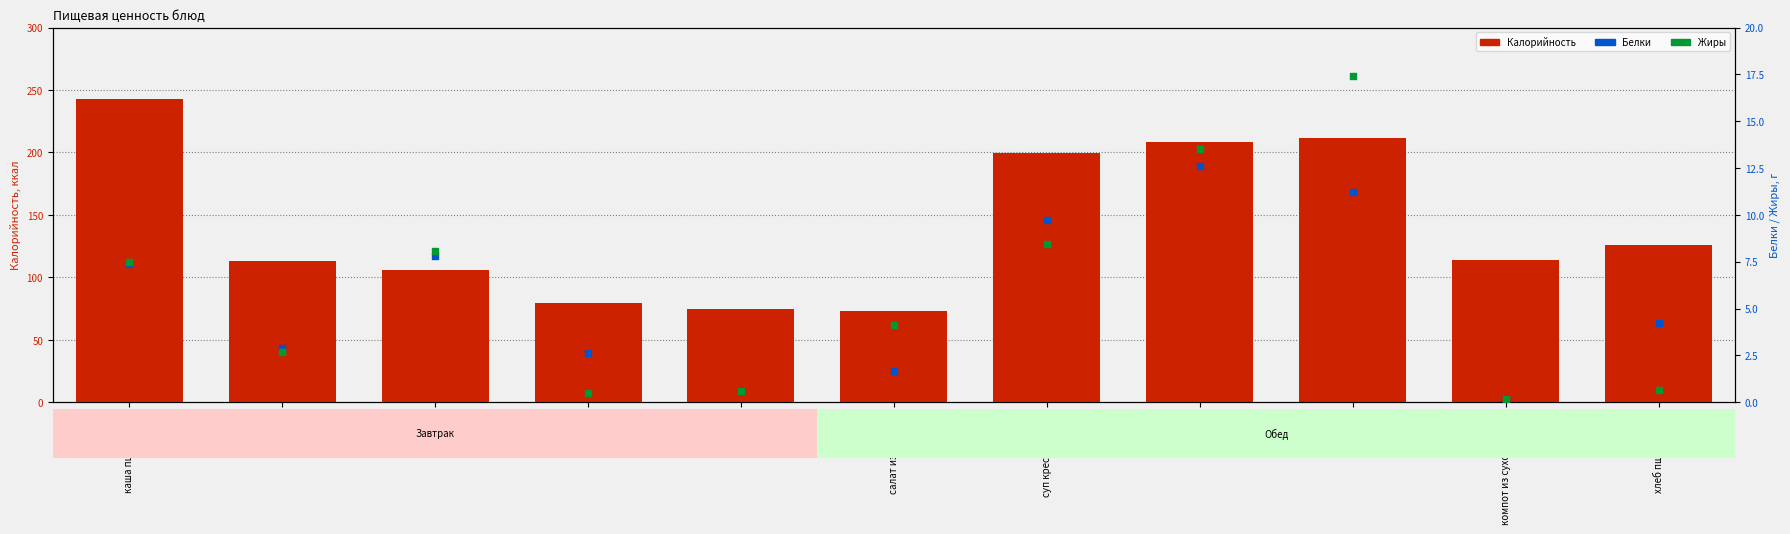

What is the total value across all series at яблоко?

76.0